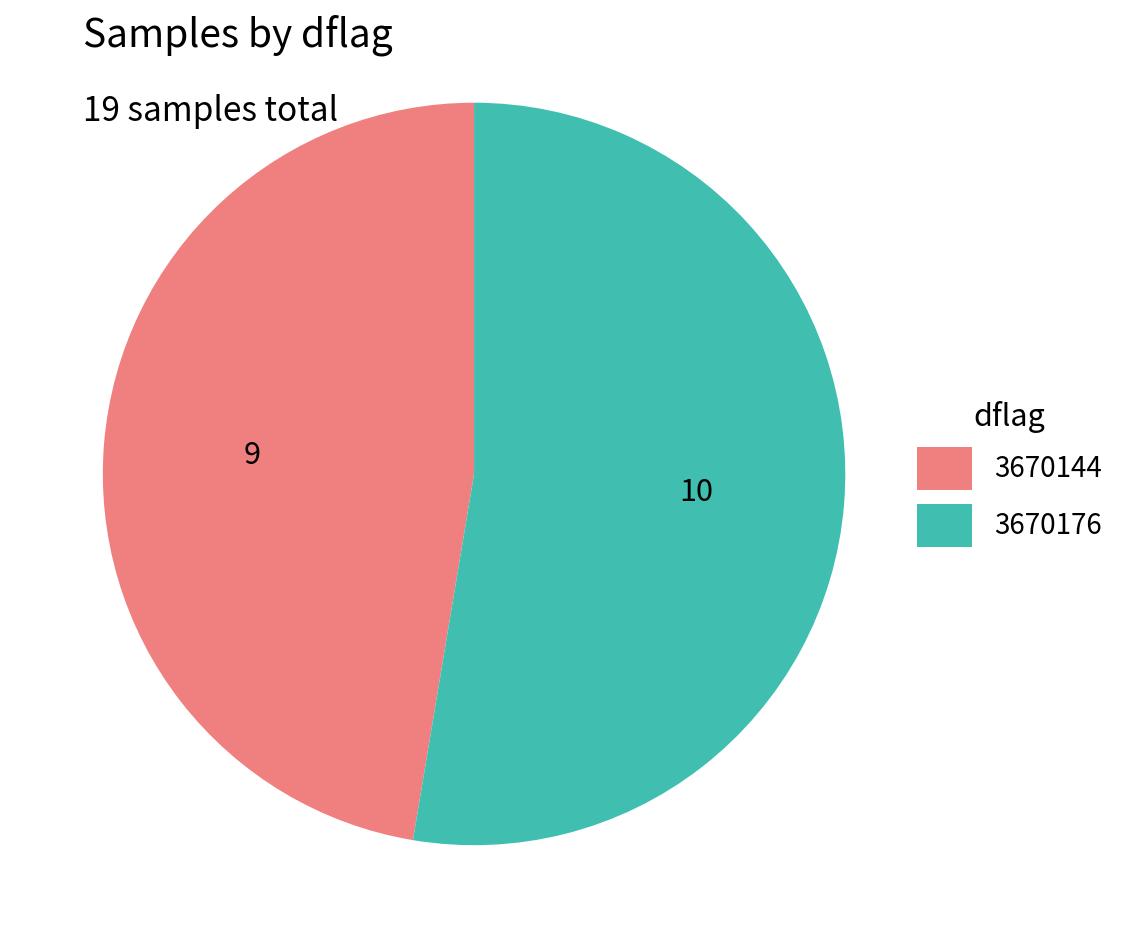

Which category has the smallest portion of the pie?

3670144